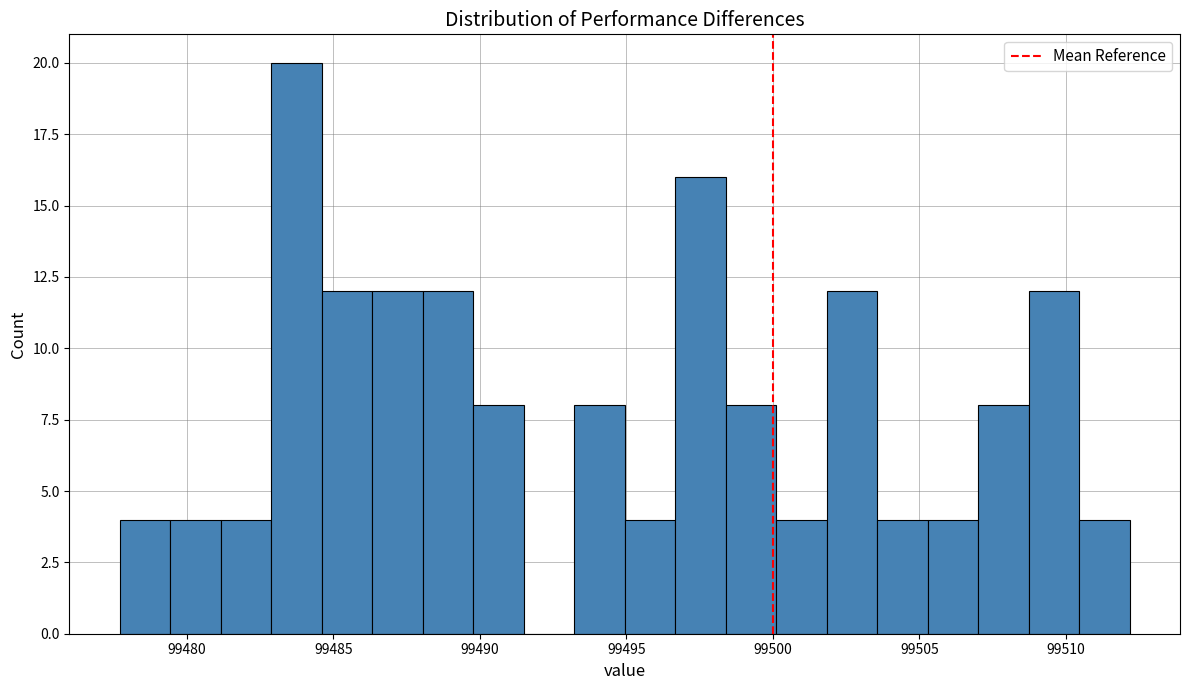

Read against the x-axis, roughly where is the centre of the tallest bar?

99483.5